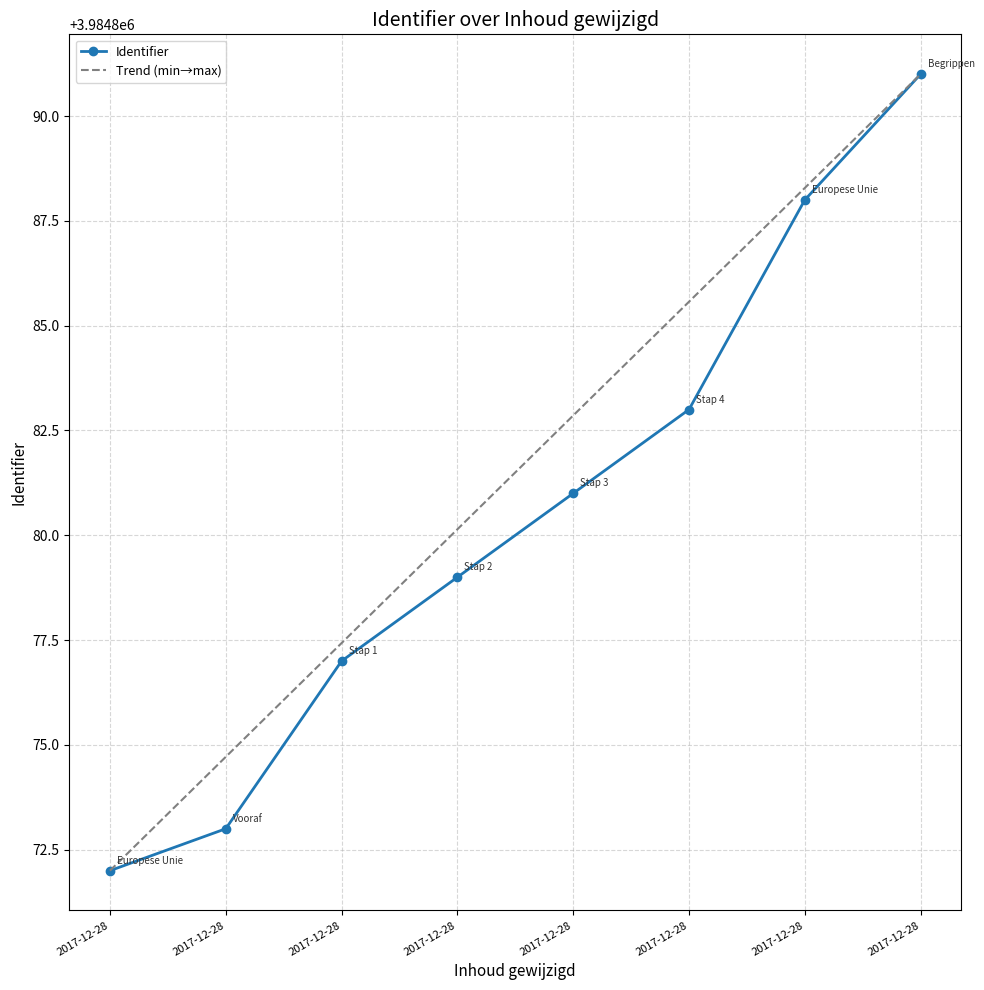

Approximately how many times larger is the value at 2017-12-28 compared to 2017-12-28?

1.0